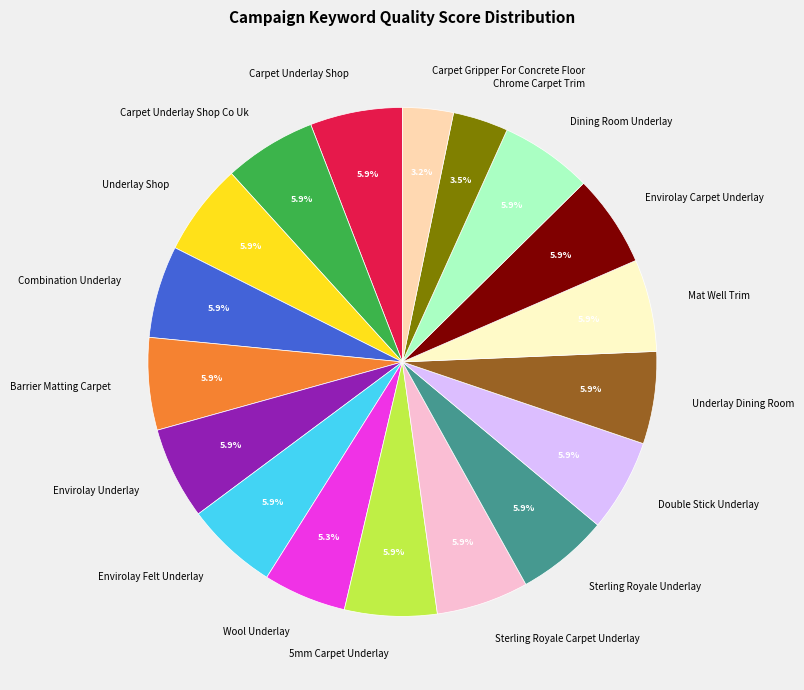

Between Envirolay Carpet Underlay and Carpet Gripper For Concrete Floor, which is larger?

Envirolay Carpet Underlay